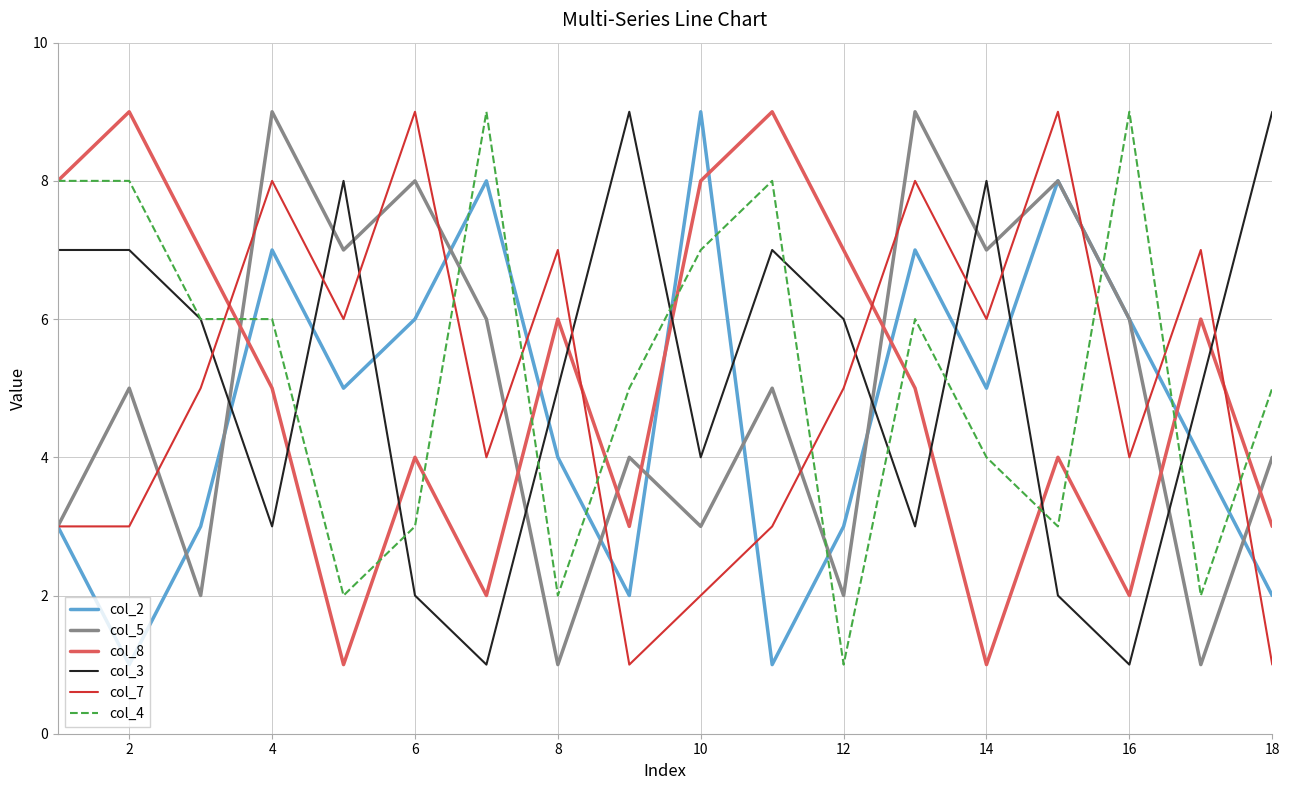

Which series ends up on top after the final intersection of col_3 and col_8?

col_3